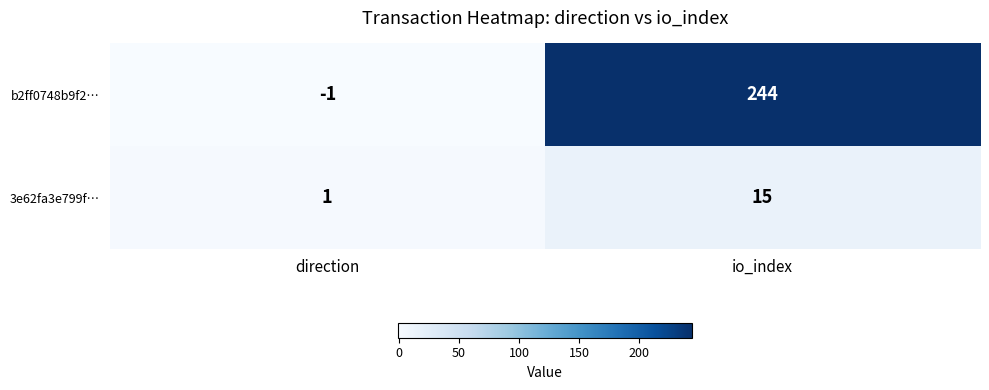

Where is b2ff0748b9f2… nearest to the value 121?

direction